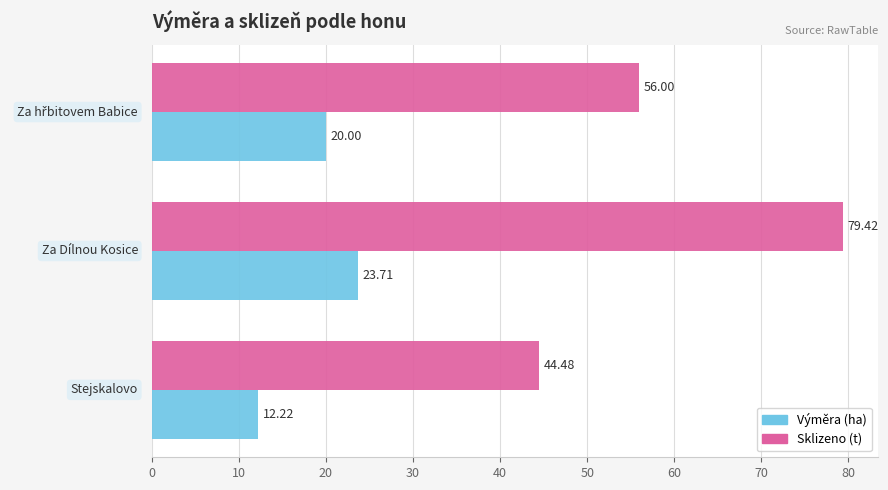

Rank the series by their maximum value, from highest to lowest.

Sklizeno (t), Výměra (ha)